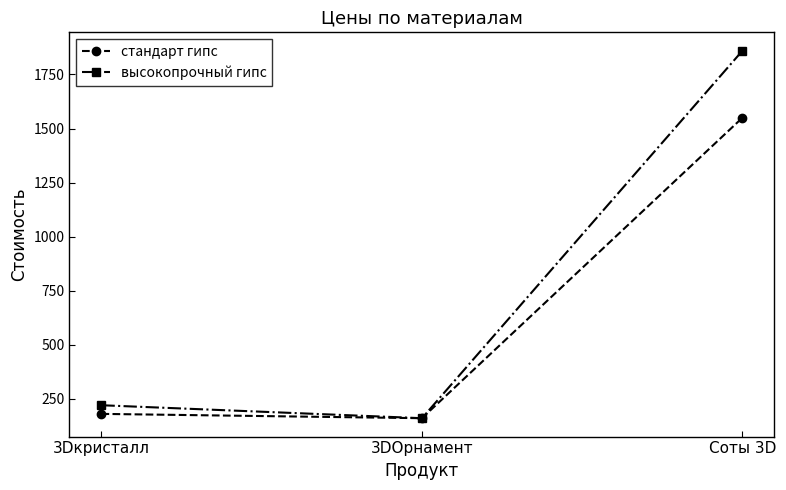

What position from the right is 3Dкристалл?

3